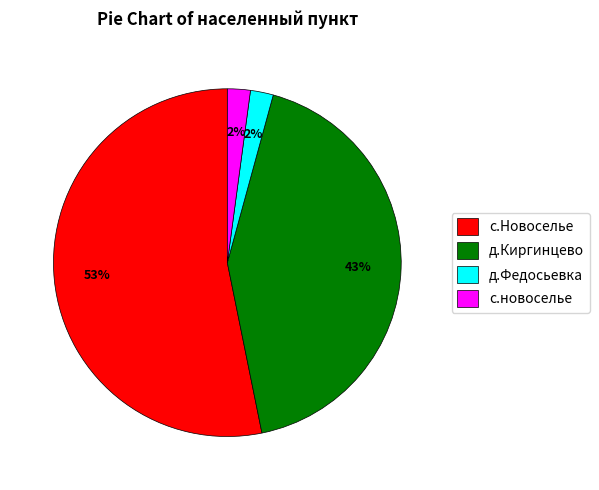

To the nearest percent, what is the difference between the largest and smallest slice percentages?

51%